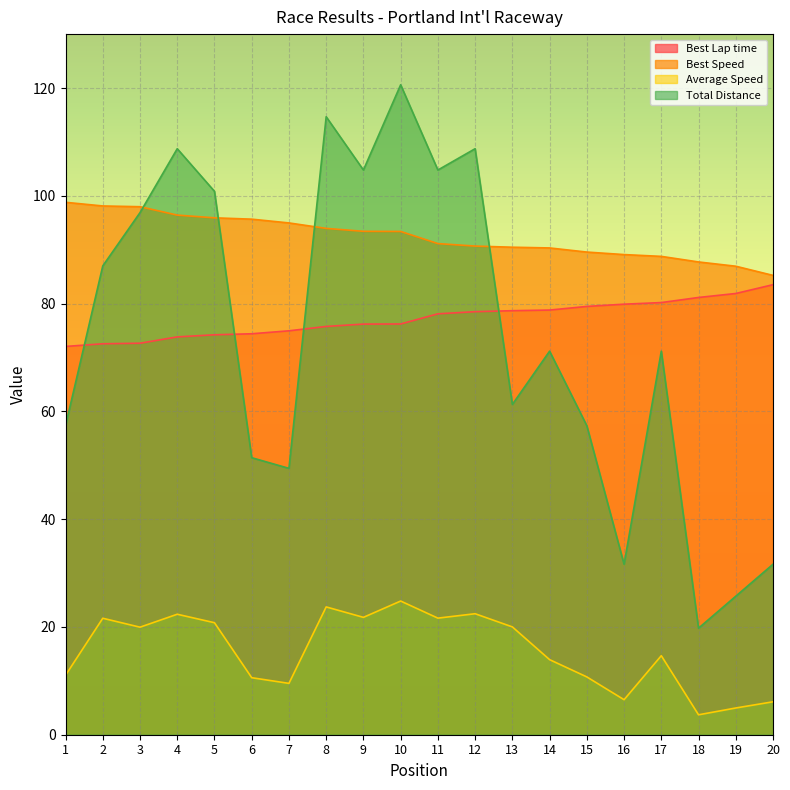

What is the average value of the Average Speed series?

15.5